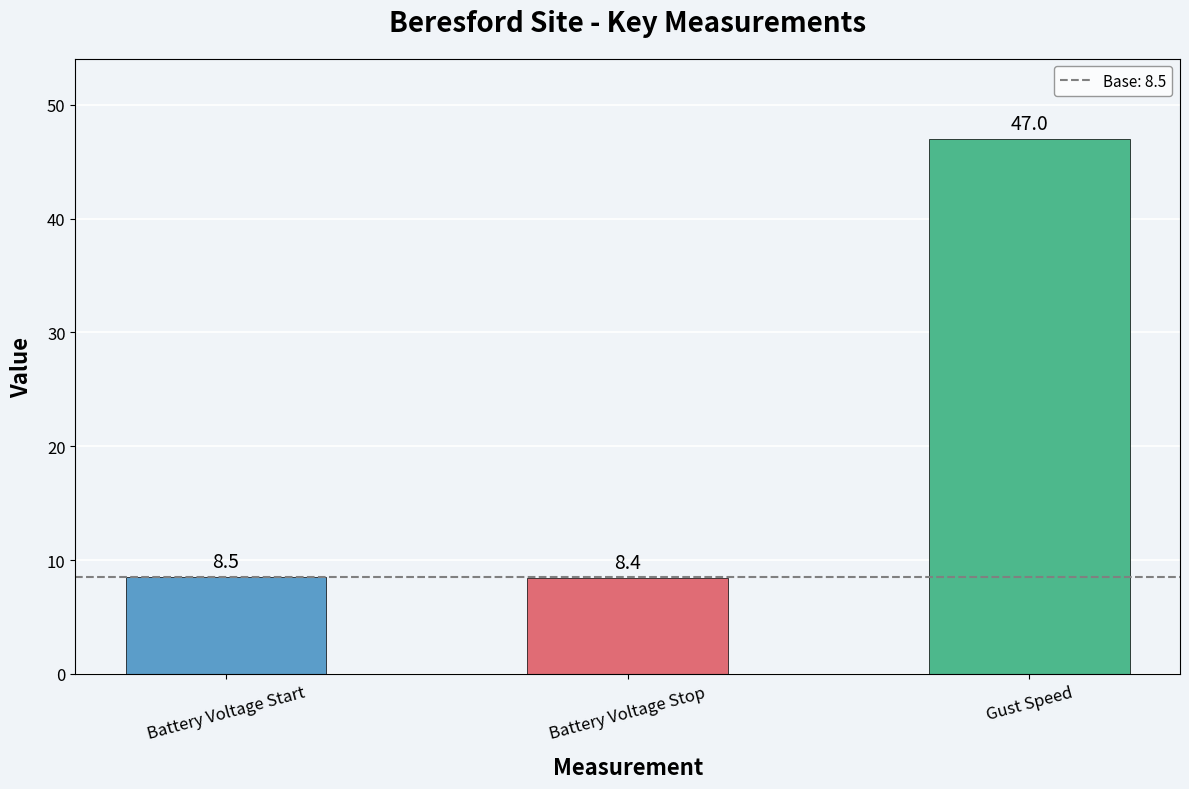

What is the change in value from Battery Voltage Stop to Gust Speed?

+38.6